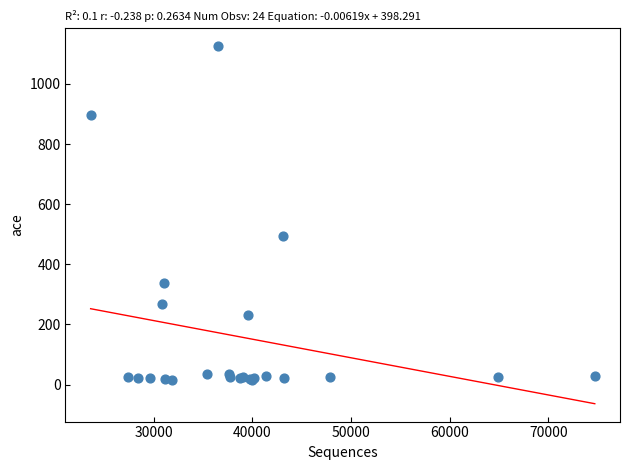

What Y value in the scatter plot is closest to 570?

492.7